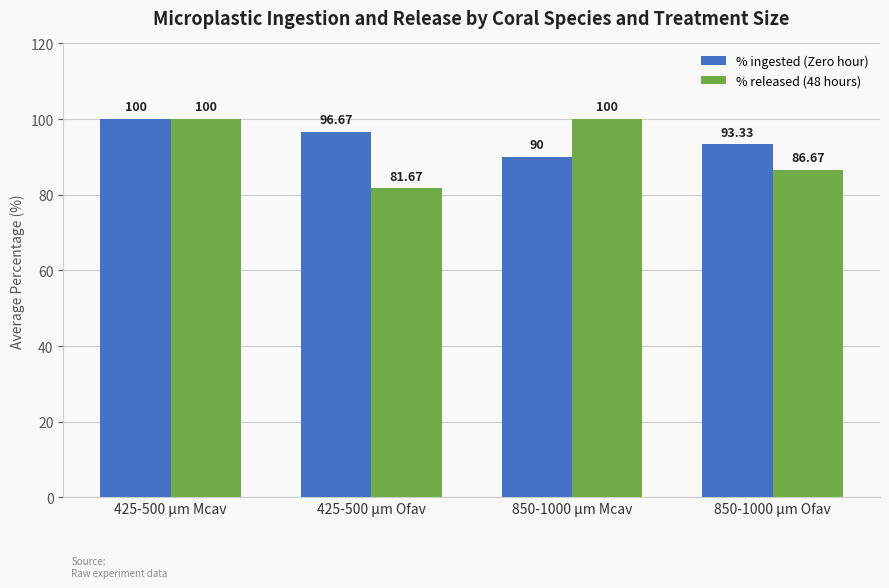

Is it true that % ingested (Zero hour) equals 27.9 at 850-1000 µm Ofav?

False